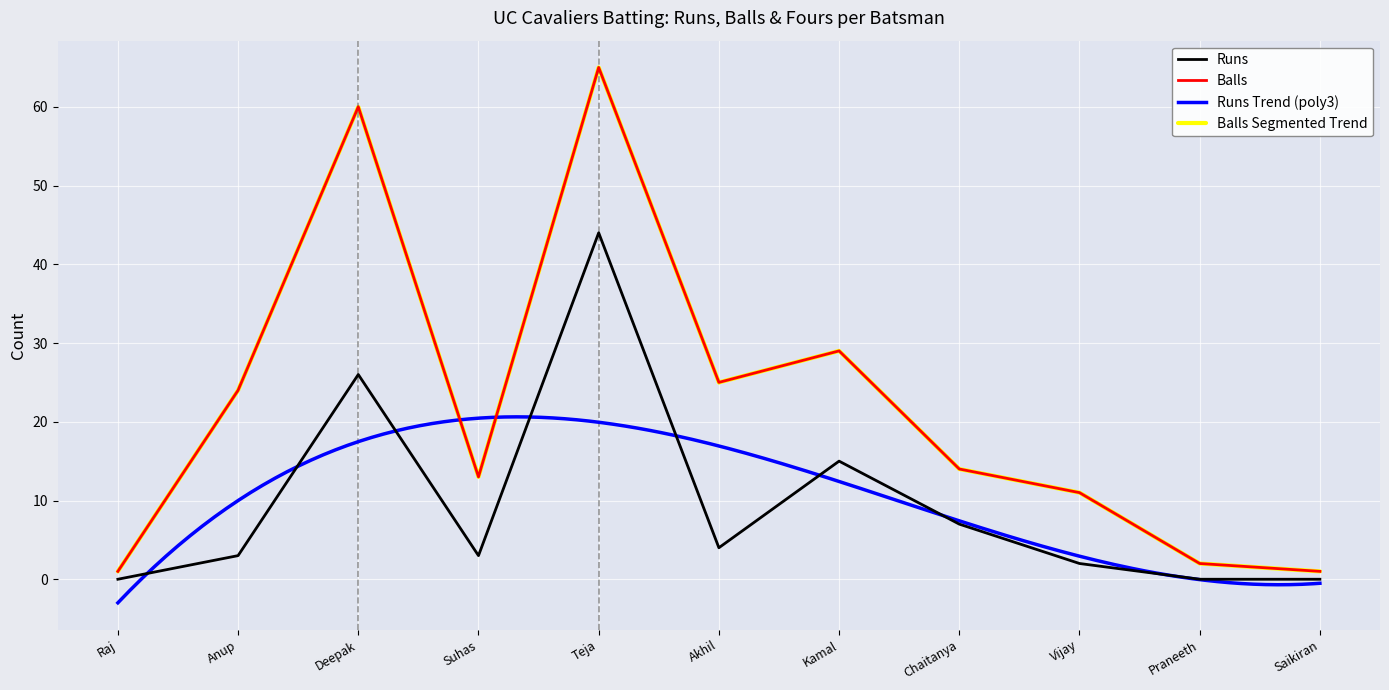

The Balls series shows 5 at Chaitanya. True or false?

False